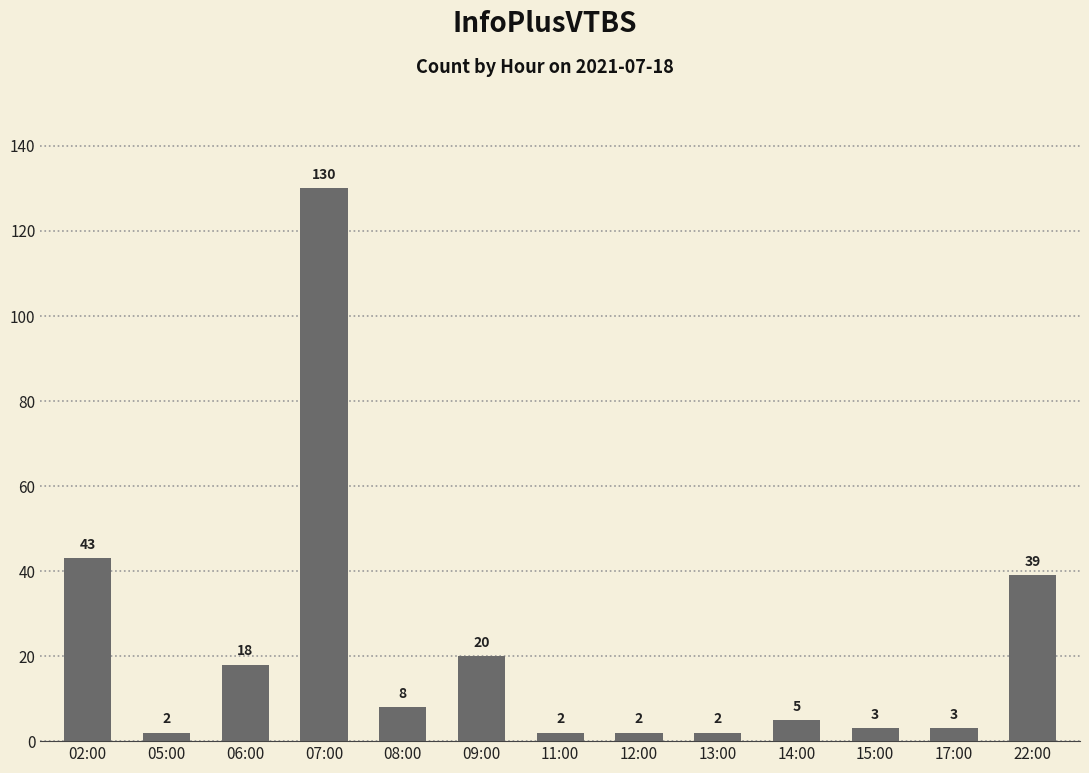

What is the label of the 10th bar from the left?

14:00